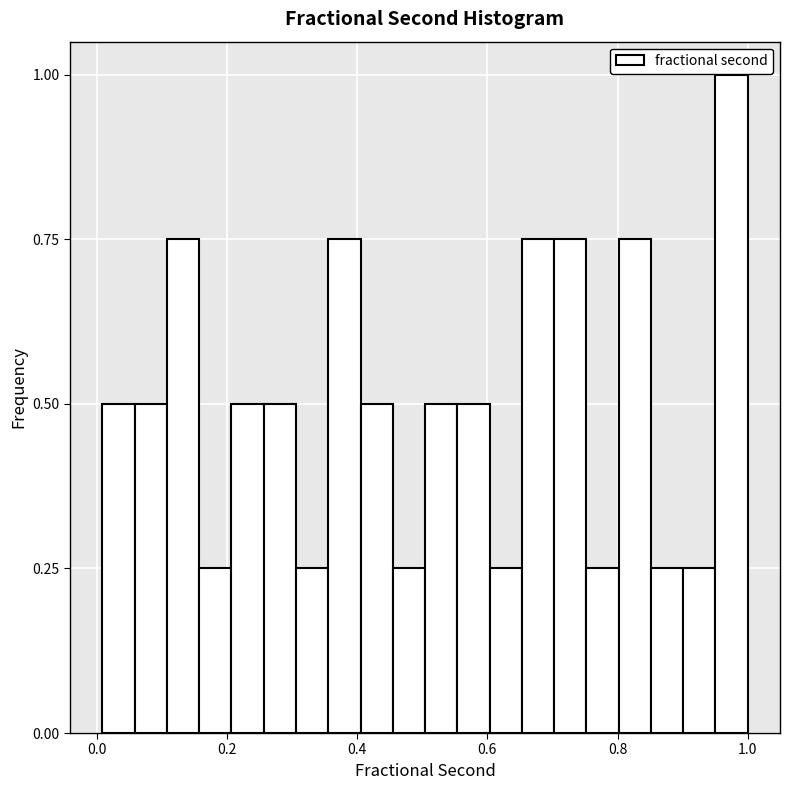

Read against the x-axis, roughly where is the centre of the tallest bar?

0.98